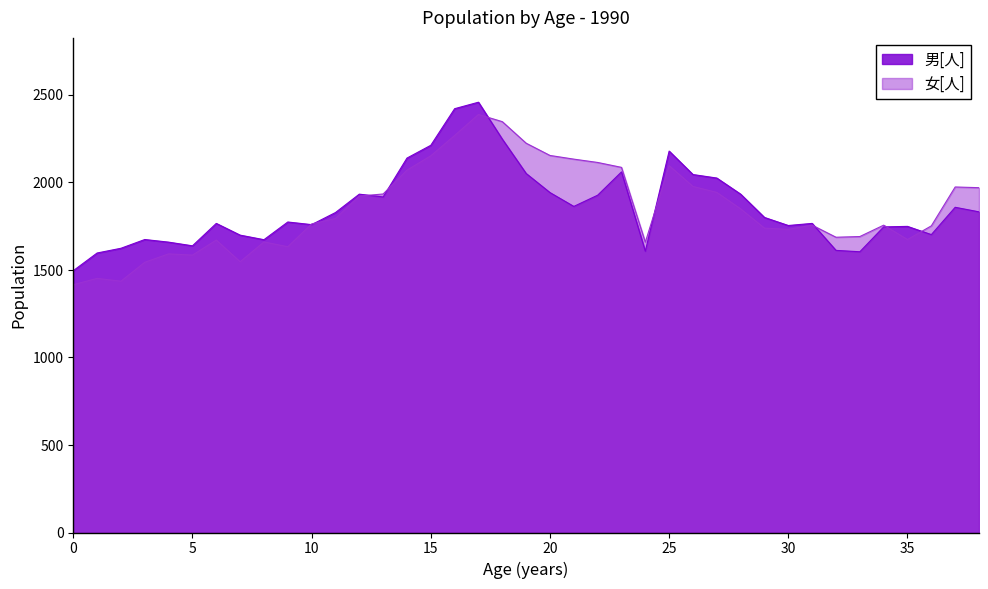

How many values in the 女[人] series are below 1762?

19